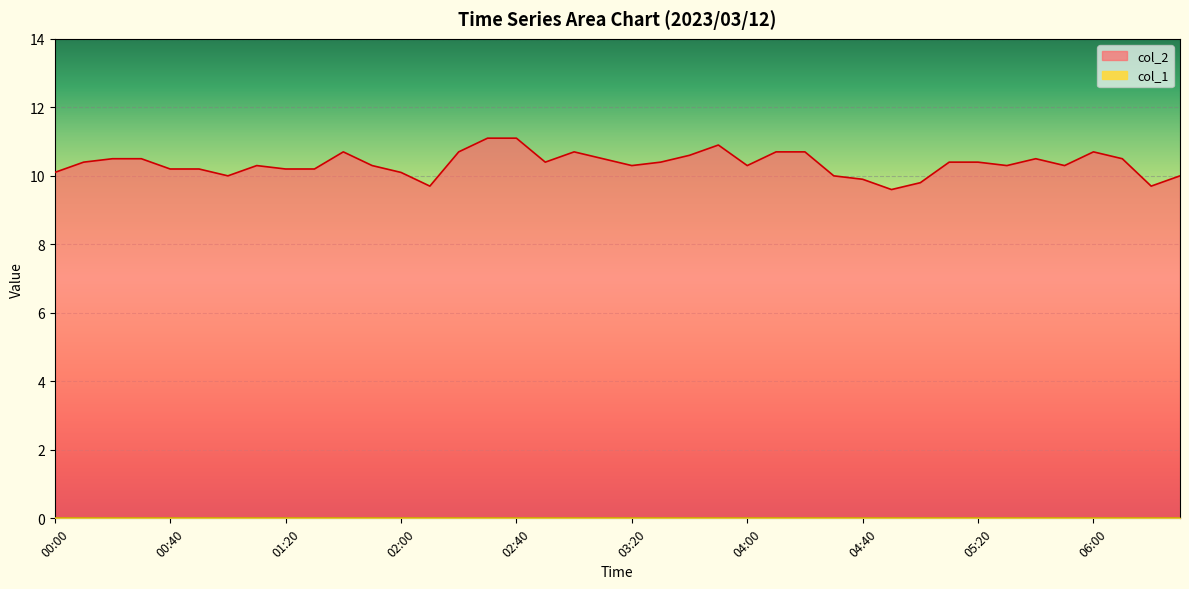

The value at 03:30 is 7.2. True or false?

False